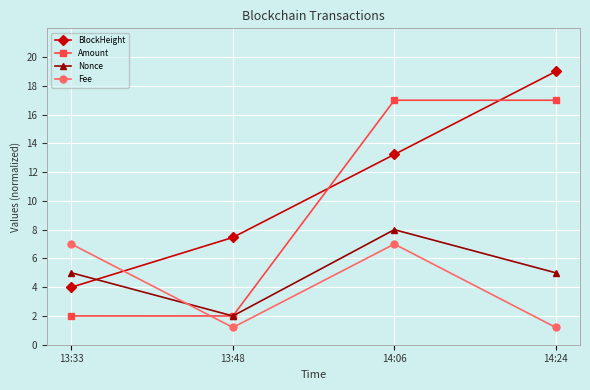

Which series changed the most between 13:48 and 14:24?

Amount